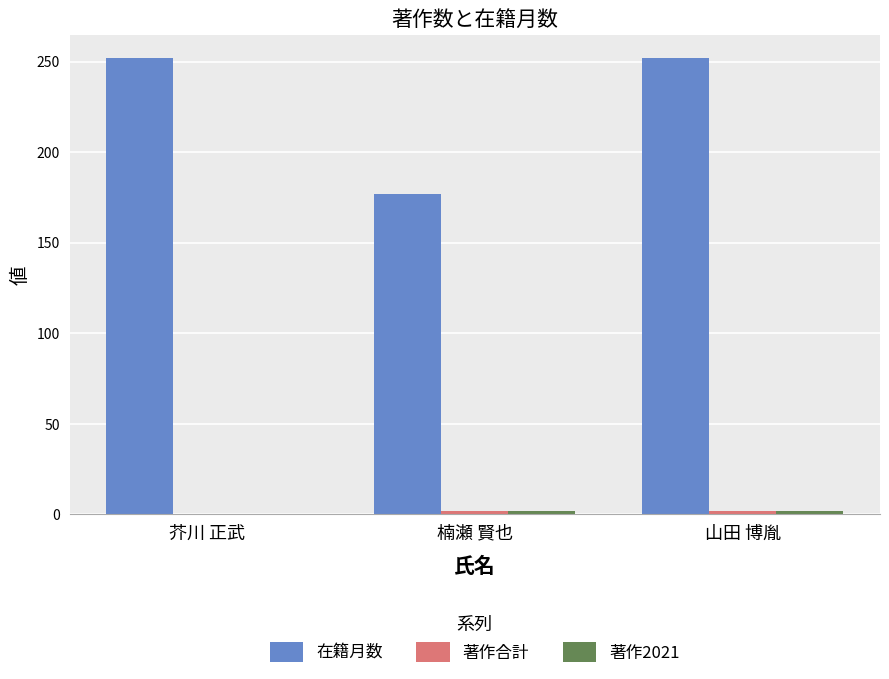

Which series has the largest total across all categories?

在籍月数